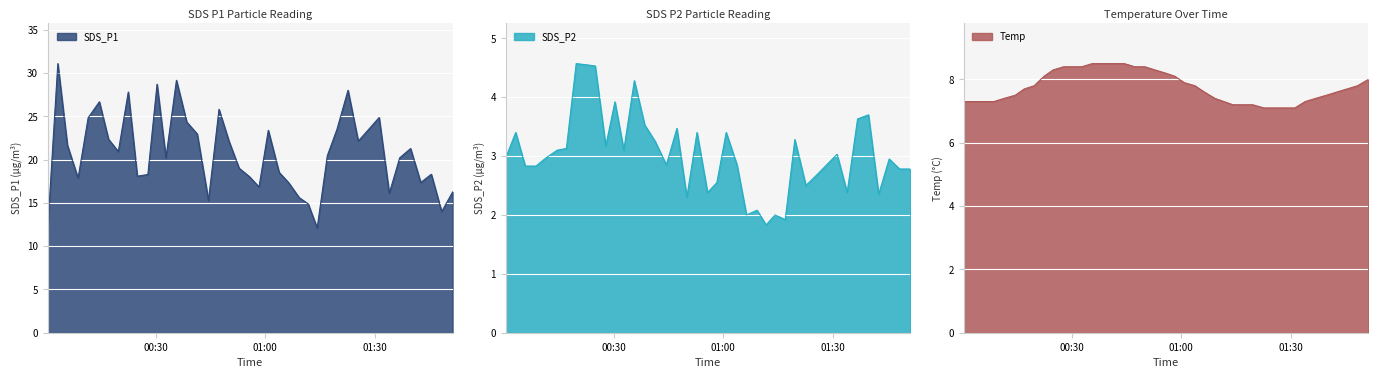

True or false: SDS_P1 and Temp cross at least once.

False